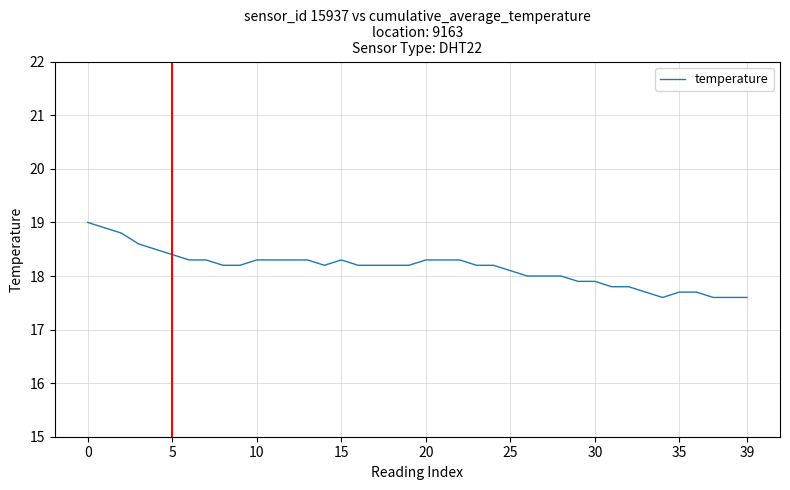

What is the smallest value displayed?

17.6